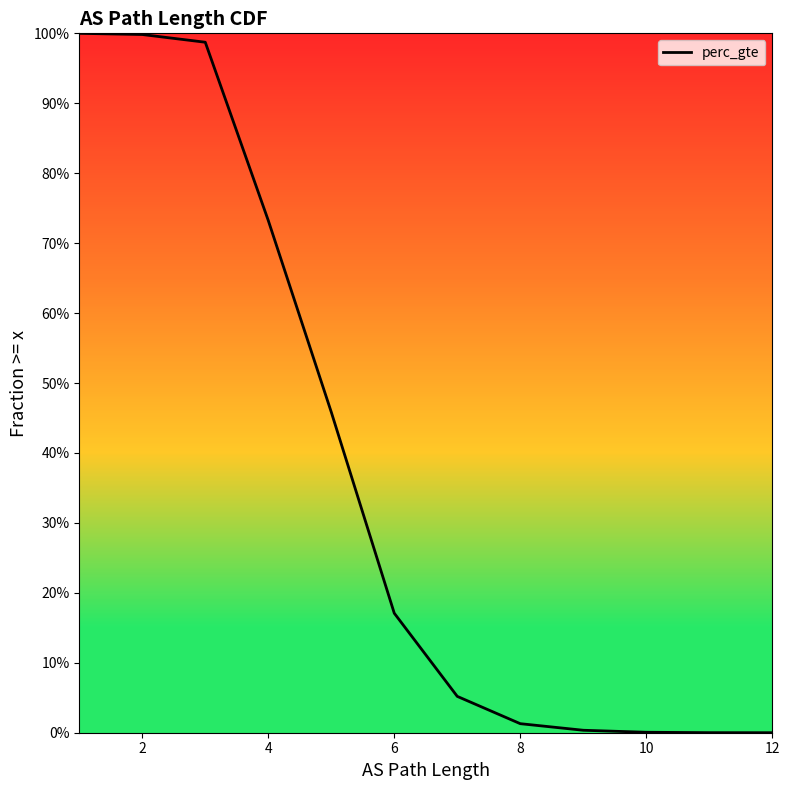

How many series are shown in this chart?

1